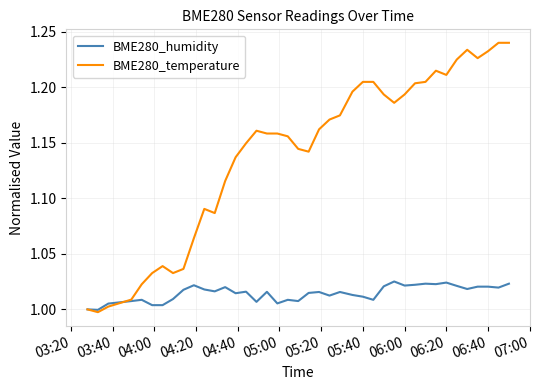

Which series has the largest range (max minus min)?

BME280_temperature